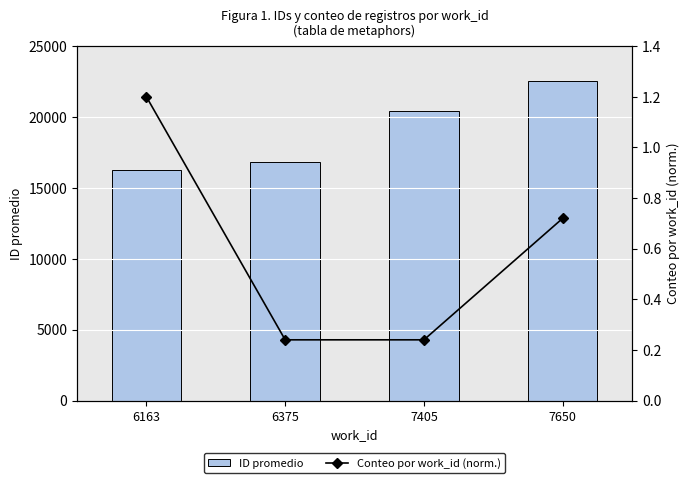

What are all the series names shown in the legend?

ID promedio, Conteo por work_id (norm.)